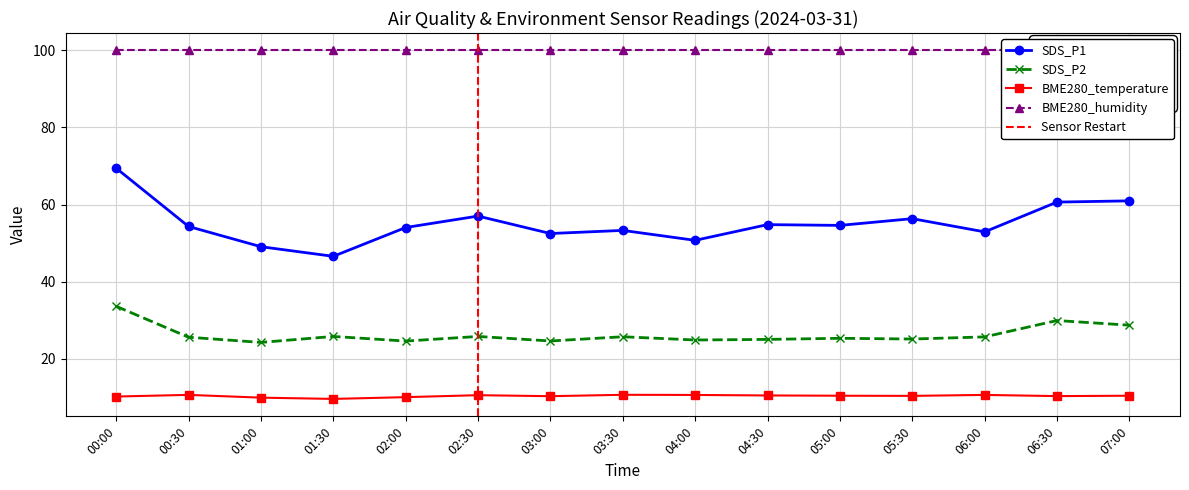

Is the value of BME280_temperature at 05:30 greater than the value of SDS_P2 at 05:30?

No